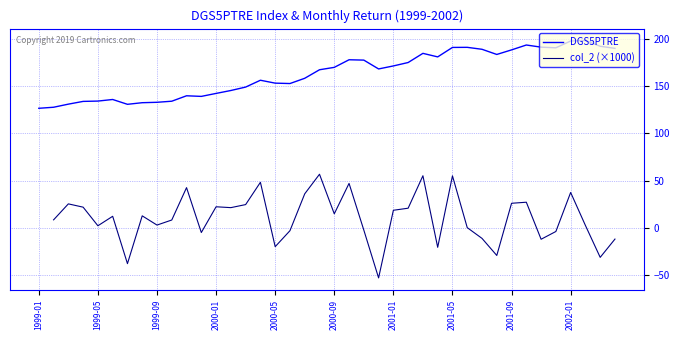

What is the difference between the maximum and minimum values in the DGS5PTRE series?

71.6